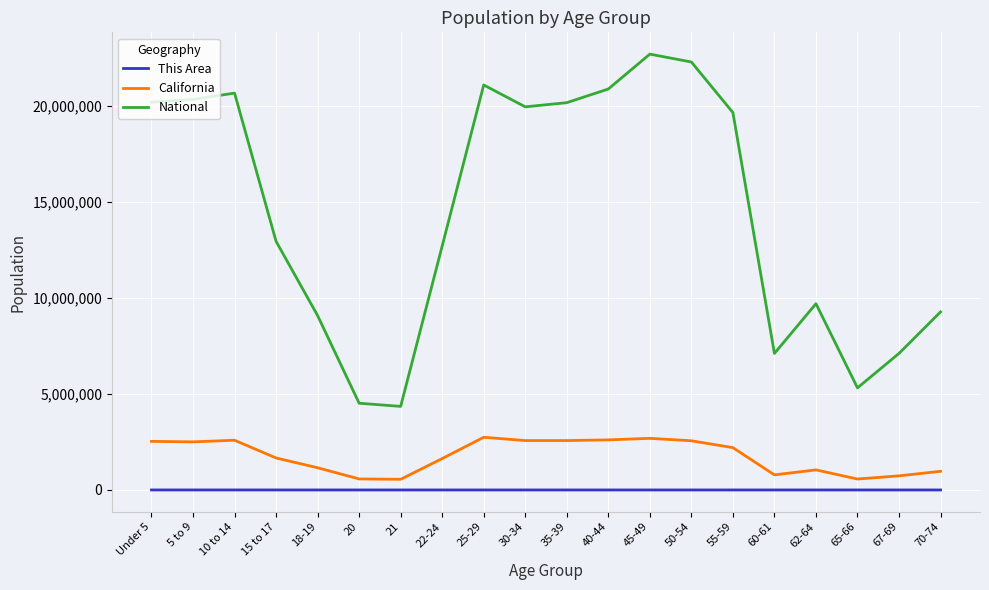

What is the difference between the maximum and minimum values in the National series?

18354297